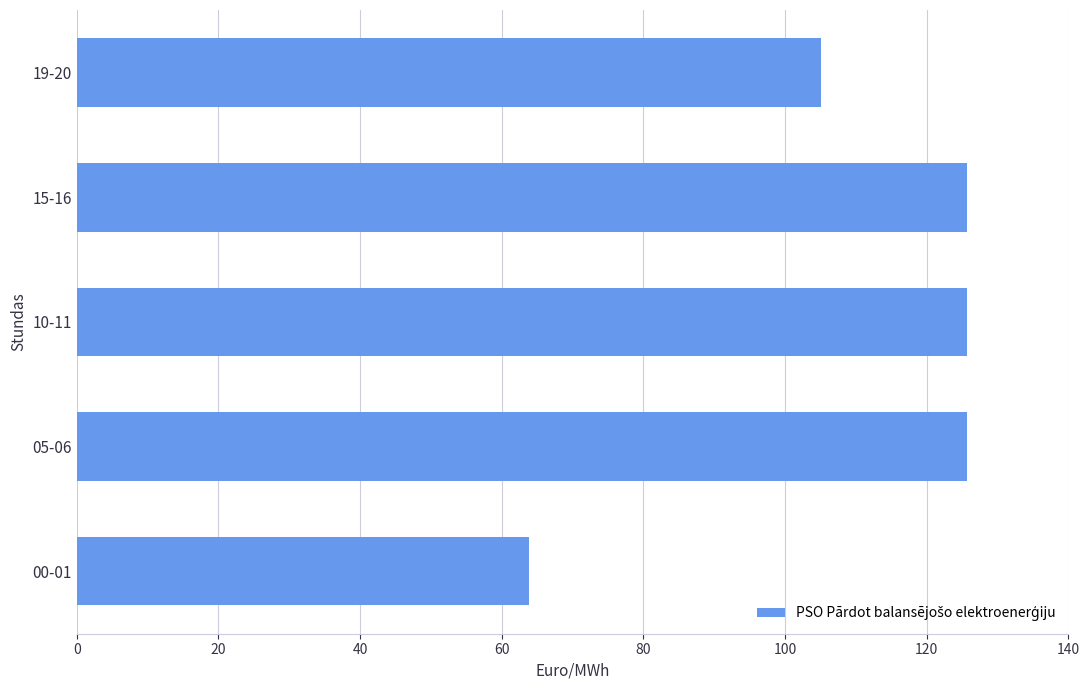

What is the smallest value displayed?

63.9